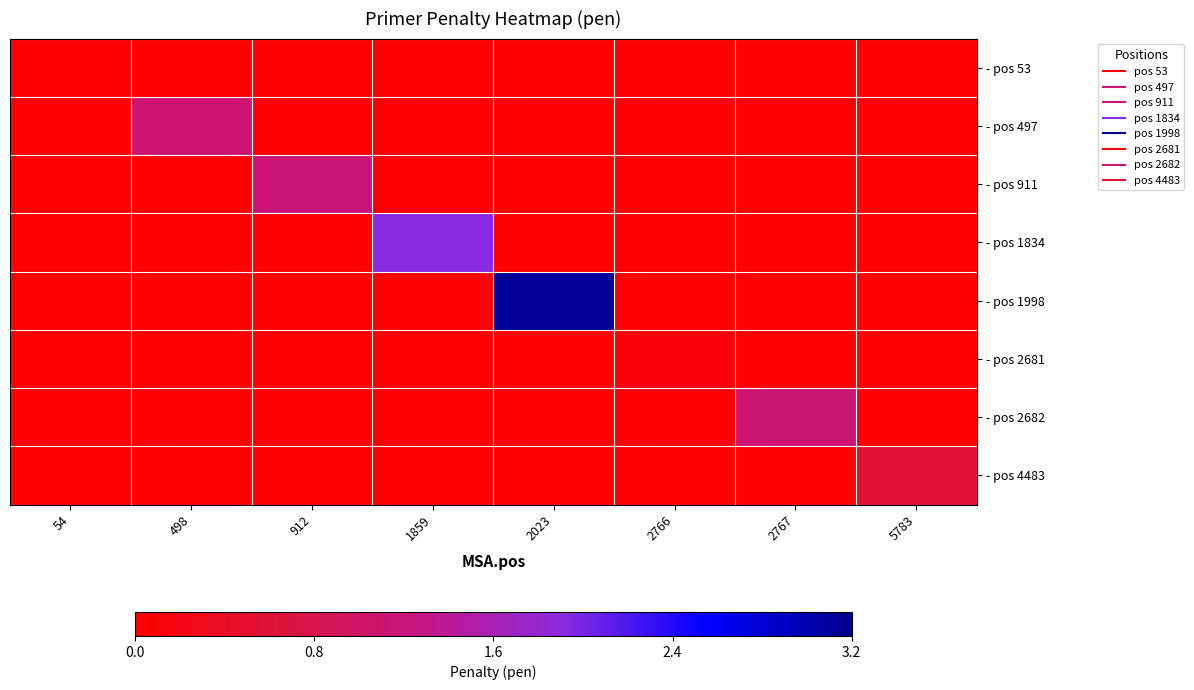

Rank the series at 54 from highest to lowest value.

- pos 53, - pos 497, - pos 911, - pos 1834, - pos 1998, - pos 2681, - pos 2682, - pos 4483